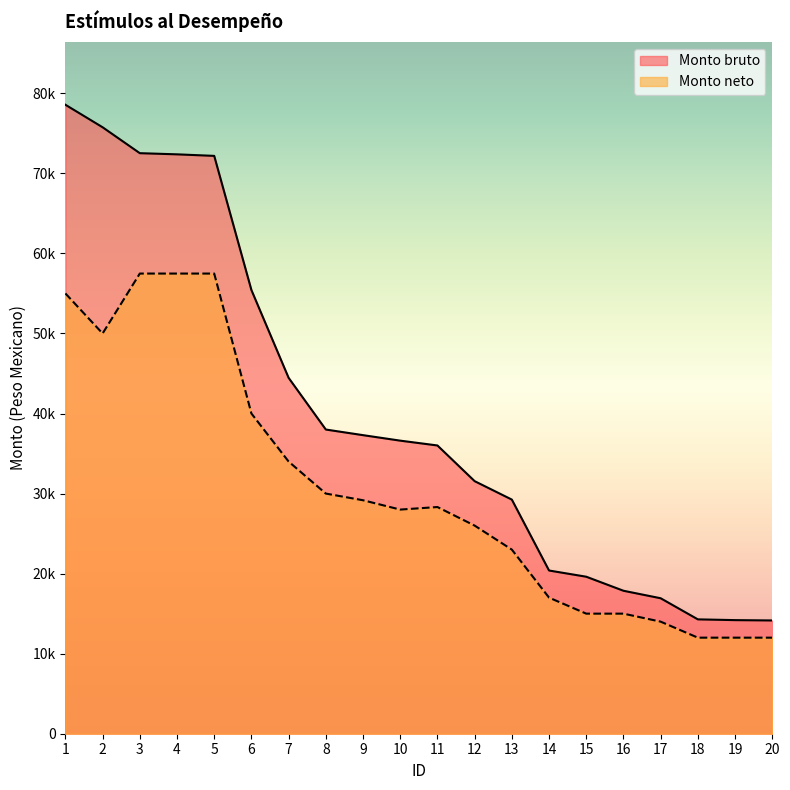

True or false: Monto neto and Monto bruto intersect in this chart.

False